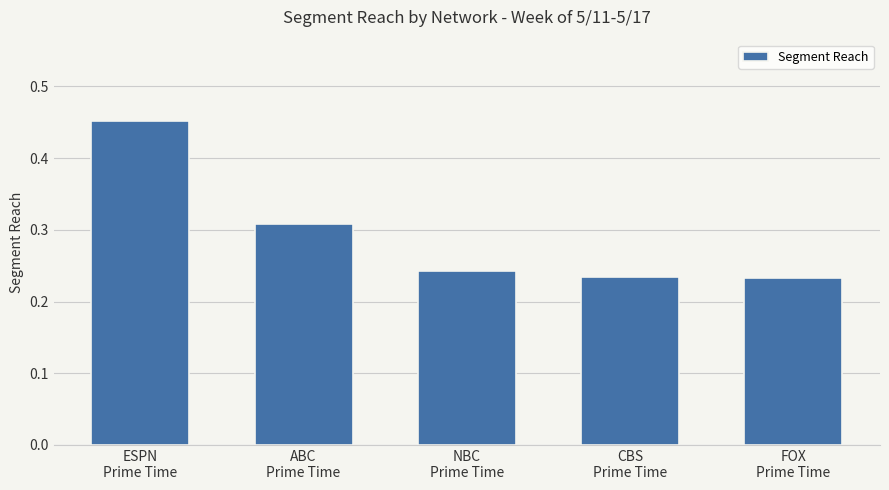

Between ABC
Prime Time and CBS
Prime Time, which is larger?

ABC
Prime Time